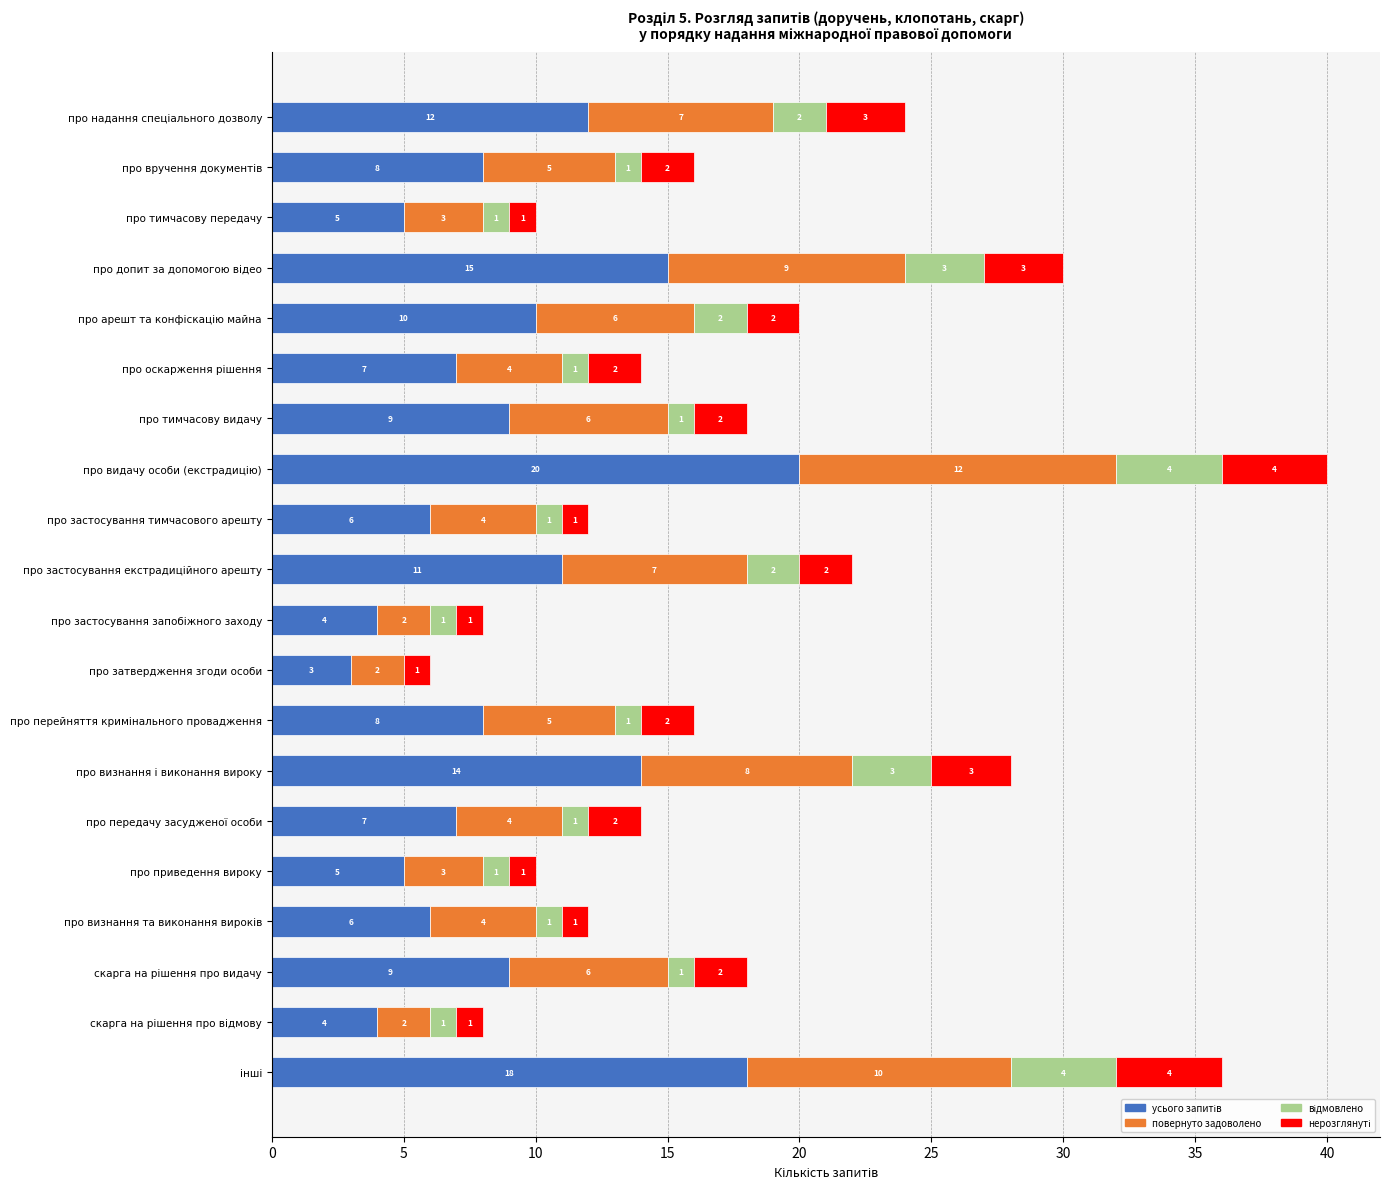

How many distinct data groups are displayed?

4